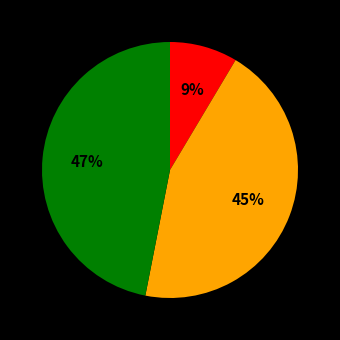

Is there any slice that represents more than half of the pie?

No